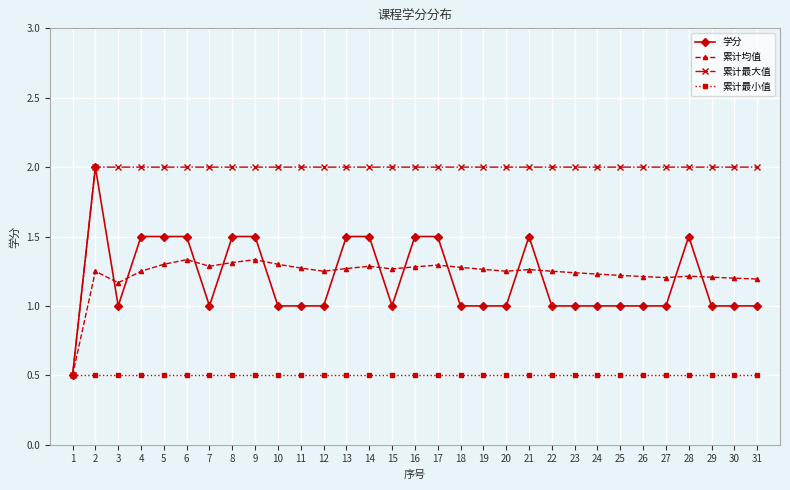

What is the value of the 累计最小值 point at the 25th from the left?

0.5